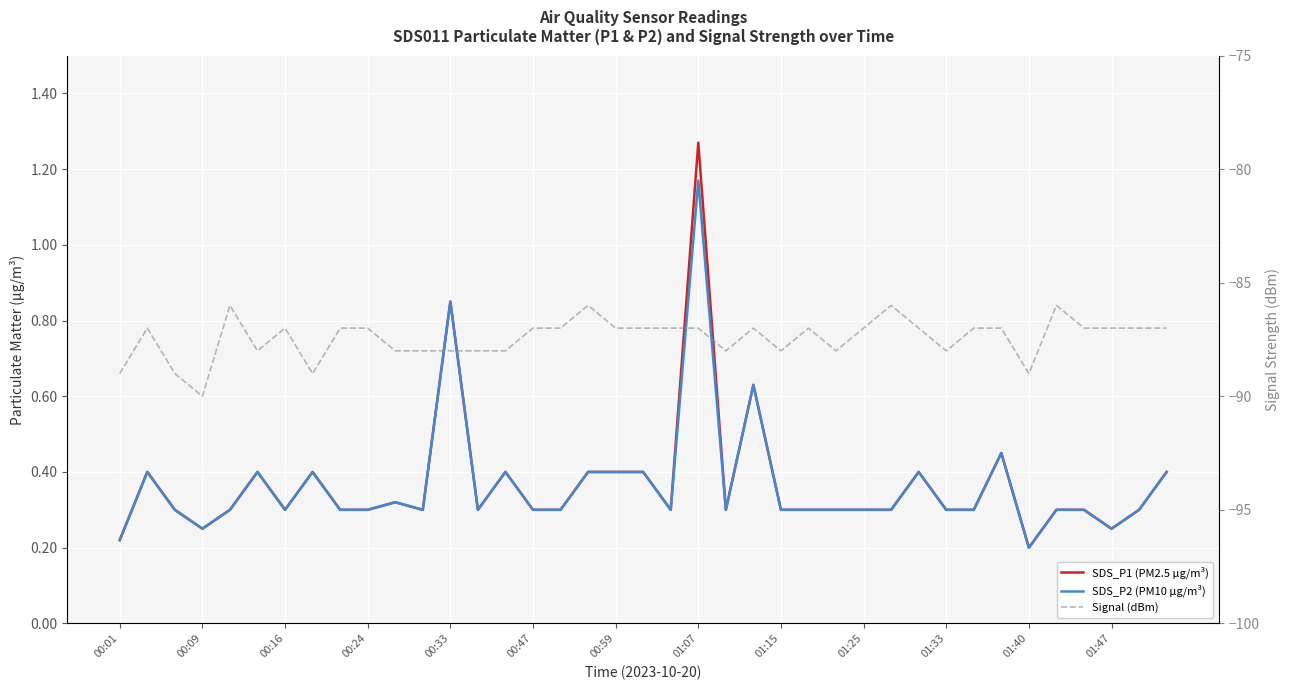

Which has a higher value, 26 or 22?

26